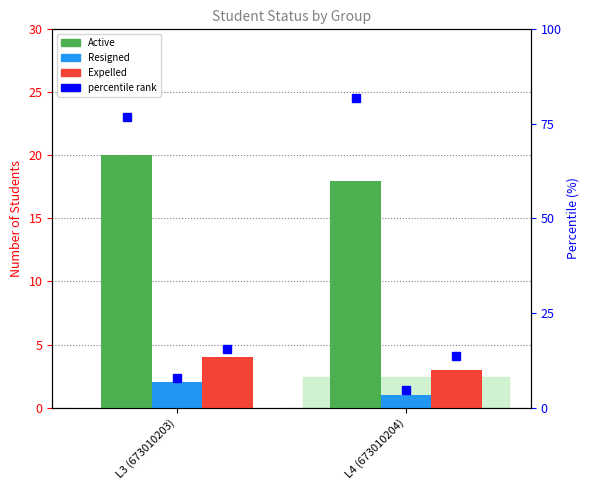

What position from the left is L4 (673010204)?

2